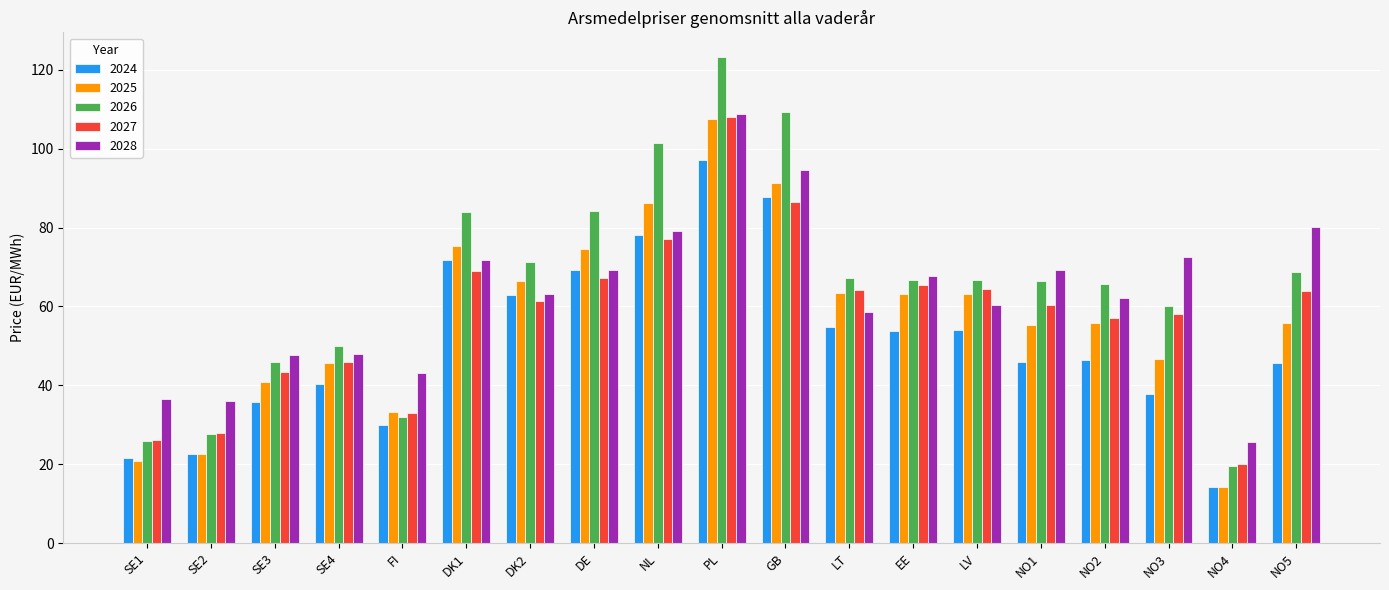

What is the sum of all 2027 values?

1098.6